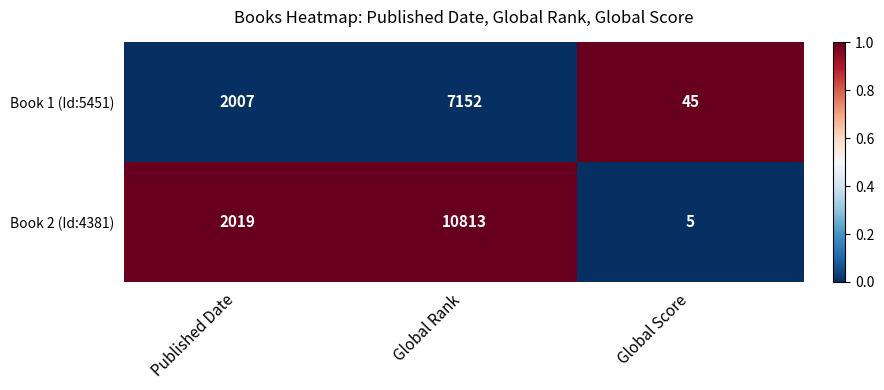

Where is Book 1 (Id:5451) nearest to the value 3598?

Published Date